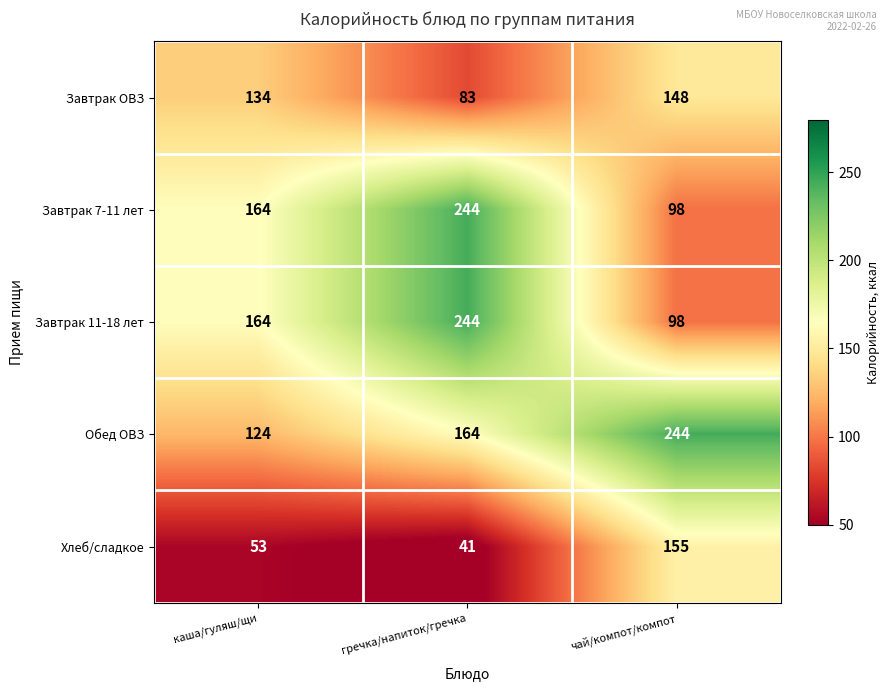

How many data points in Завтрак 11-18 лет are less than 164?

1